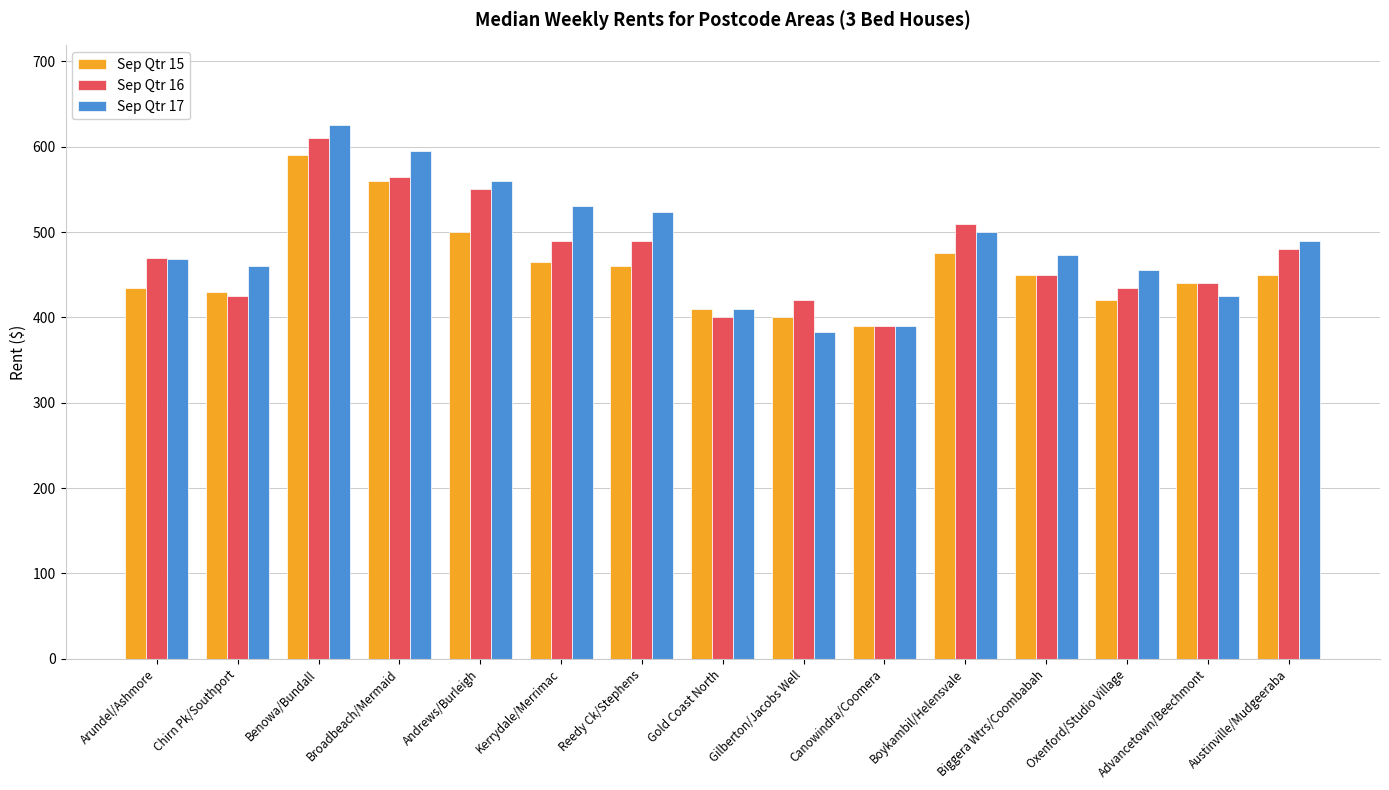

What is the value of the Sep Qtr 16 bar at the 15th from the left?

480